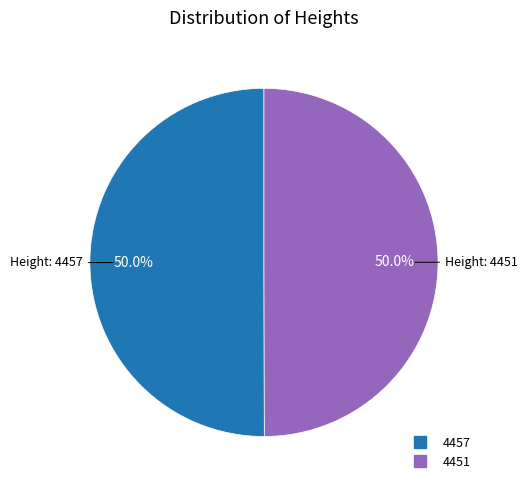

Combined, what portion of the pie is 4451 and 4457?

100.0%